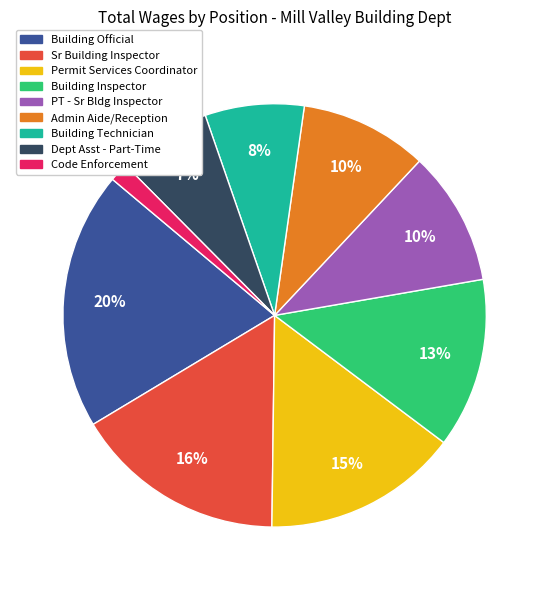

To the nearest percent, what is the average slice percentage?

11%